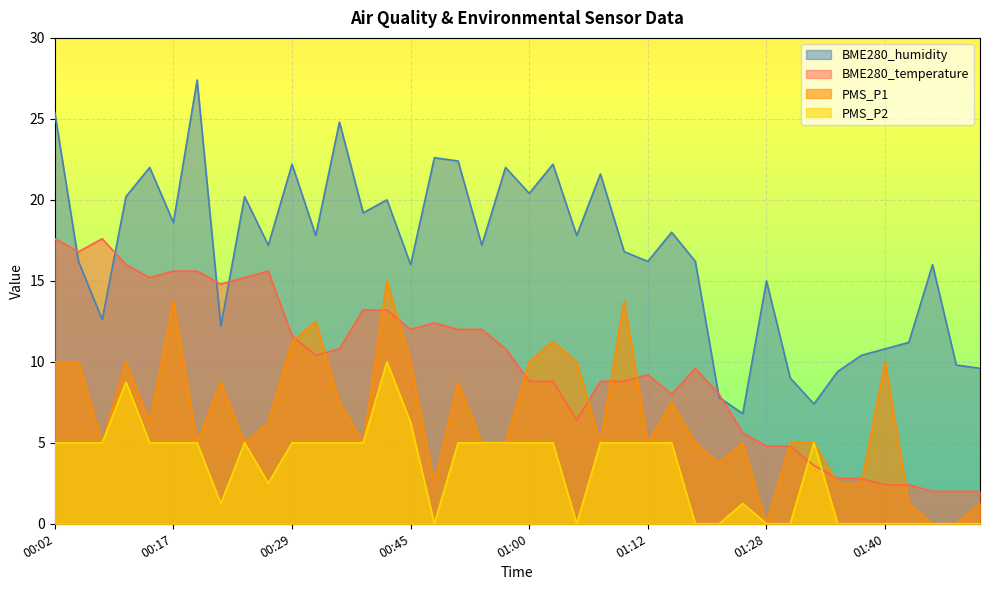

What is the difference between the highest and lowest values at 01:12?

11.2